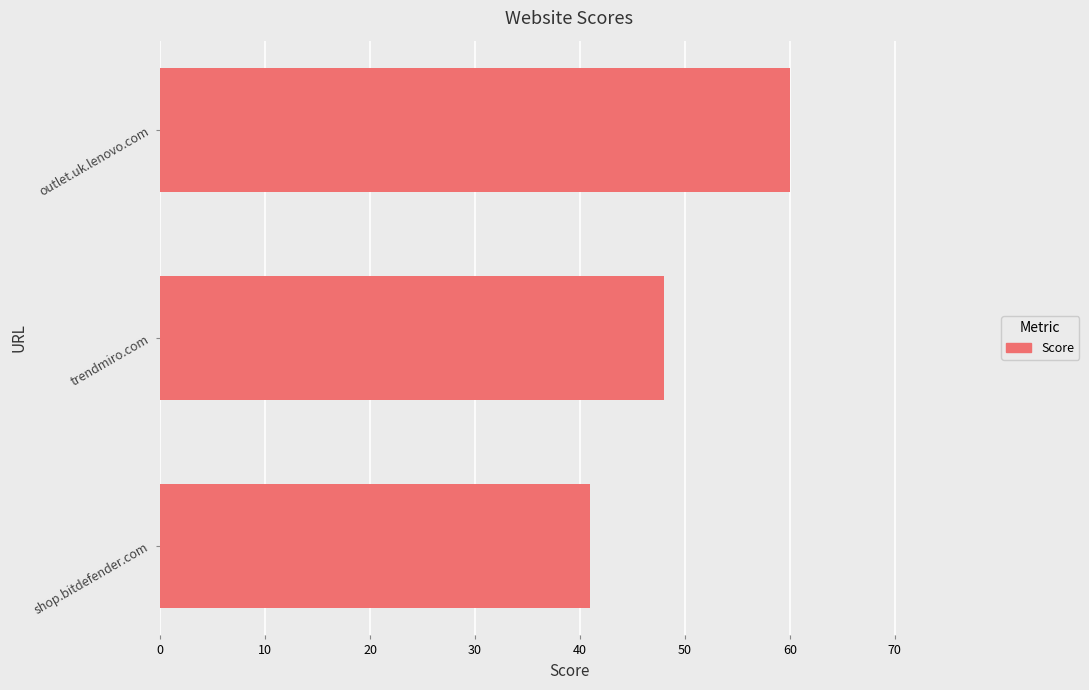

List the labels in order of value, largest first.

outlet.uk.lenovo.com, trendmiro.com, shop.bitdefender.com